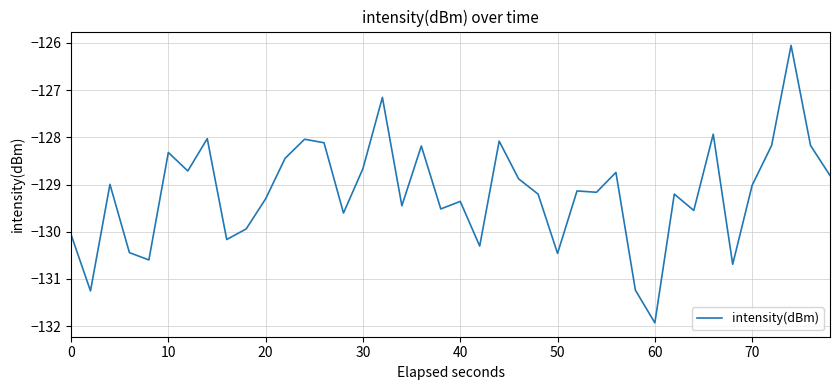

What is the greatest value displayed?

-126.1